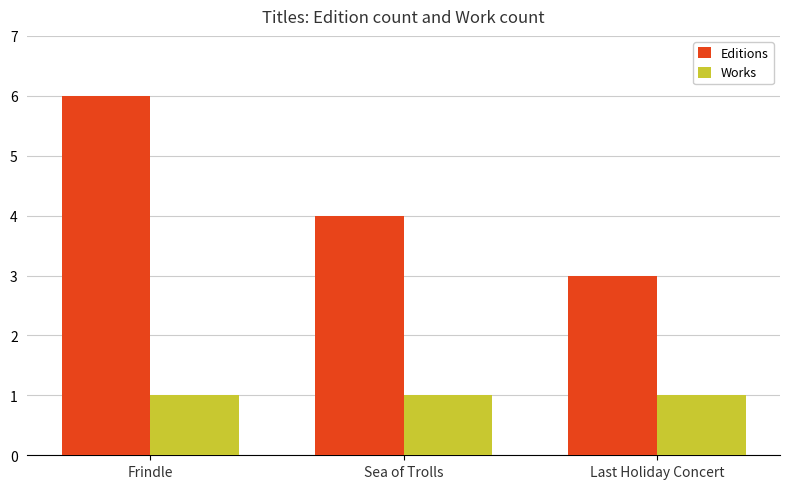

What is the sum of all Editions values?

13